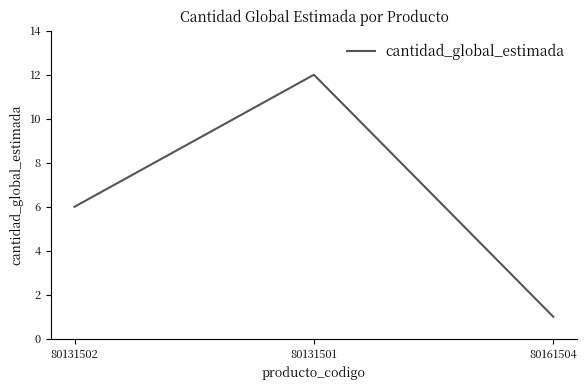

What is the change in value from 80131502 to 80161504?

-5